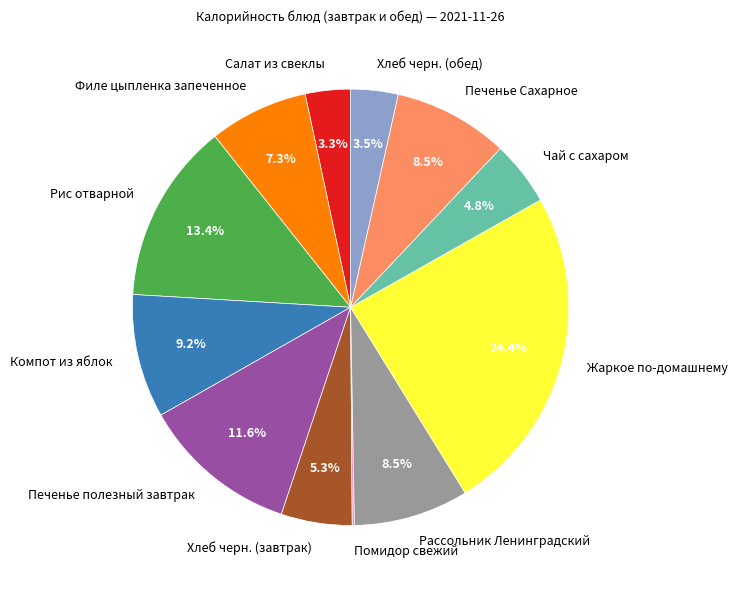

Which slice is the largest?

Жаркое по-домашнему